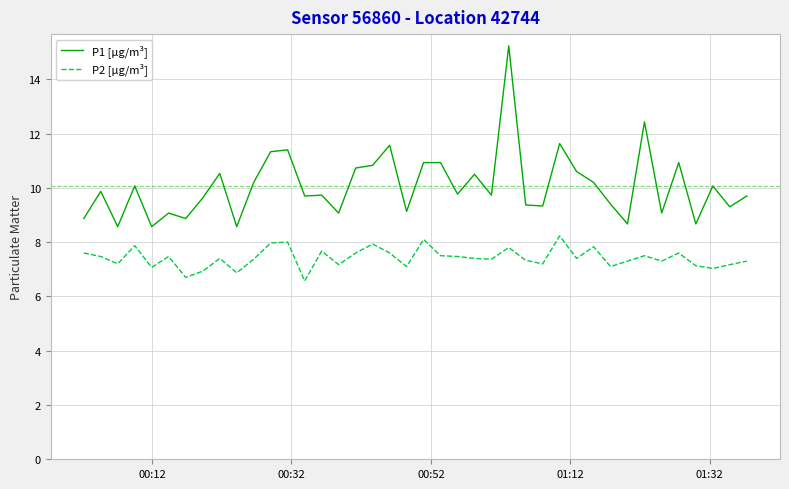

What is the difference between the maximum and minimum values in the P1 [µg/m³] series?

6.7